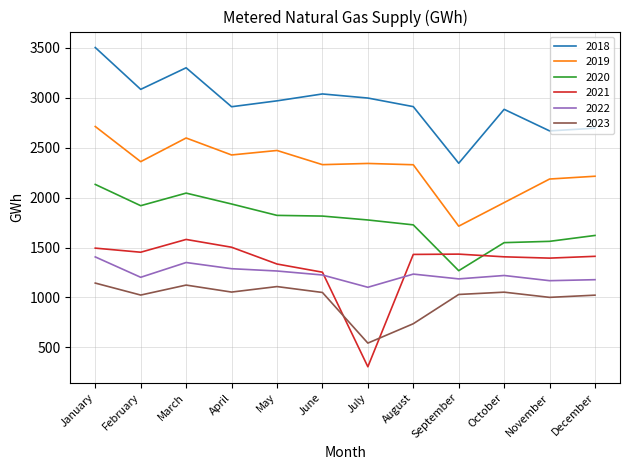

At how many categories does at least one series exceed 1106?

12